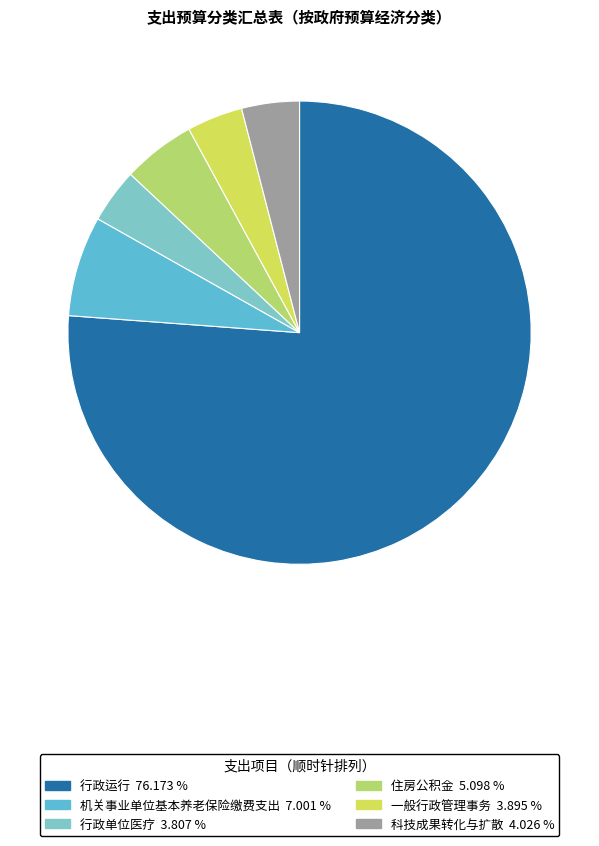

To the nearest percent, what is the average slice percentage?

17%